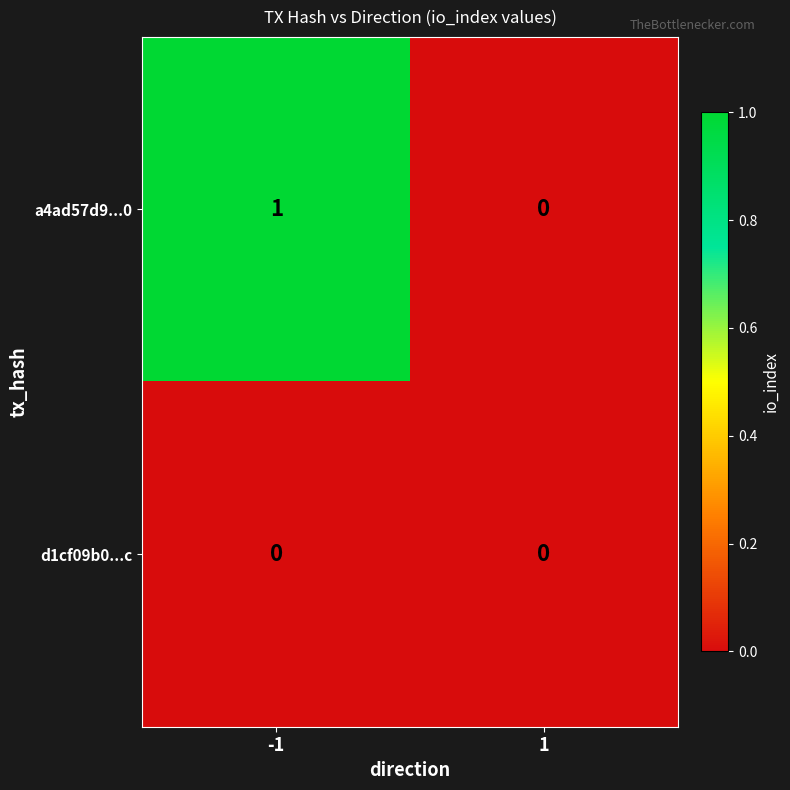

Which category has the highest value across all series?

-1